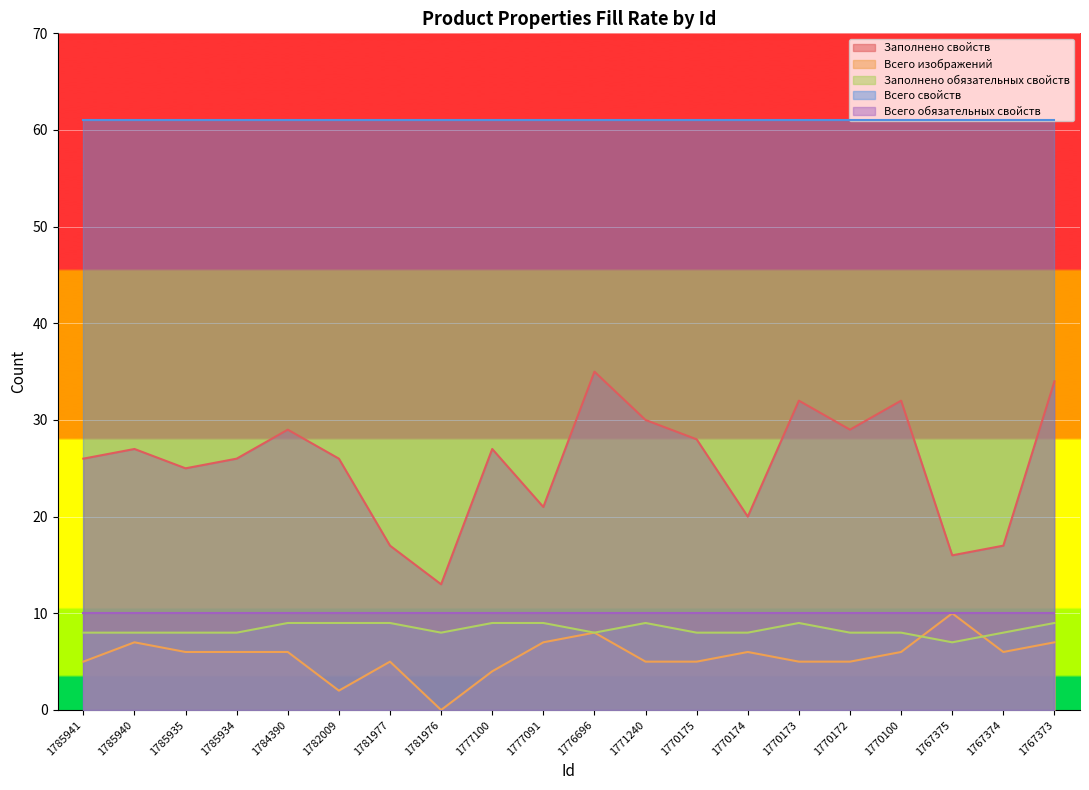

List the labels in order of Заполнено обязательных свойств value, smallest first.

1767375, 1785941, 1785940, 1785935, 1785934, 1781976, 1776696, 1770175, 1770174, 1770172, 1770100, 1767374, 1784390, 1782009, 1781977, 1777100, 1777091, 1771240, 1770173, 1767373